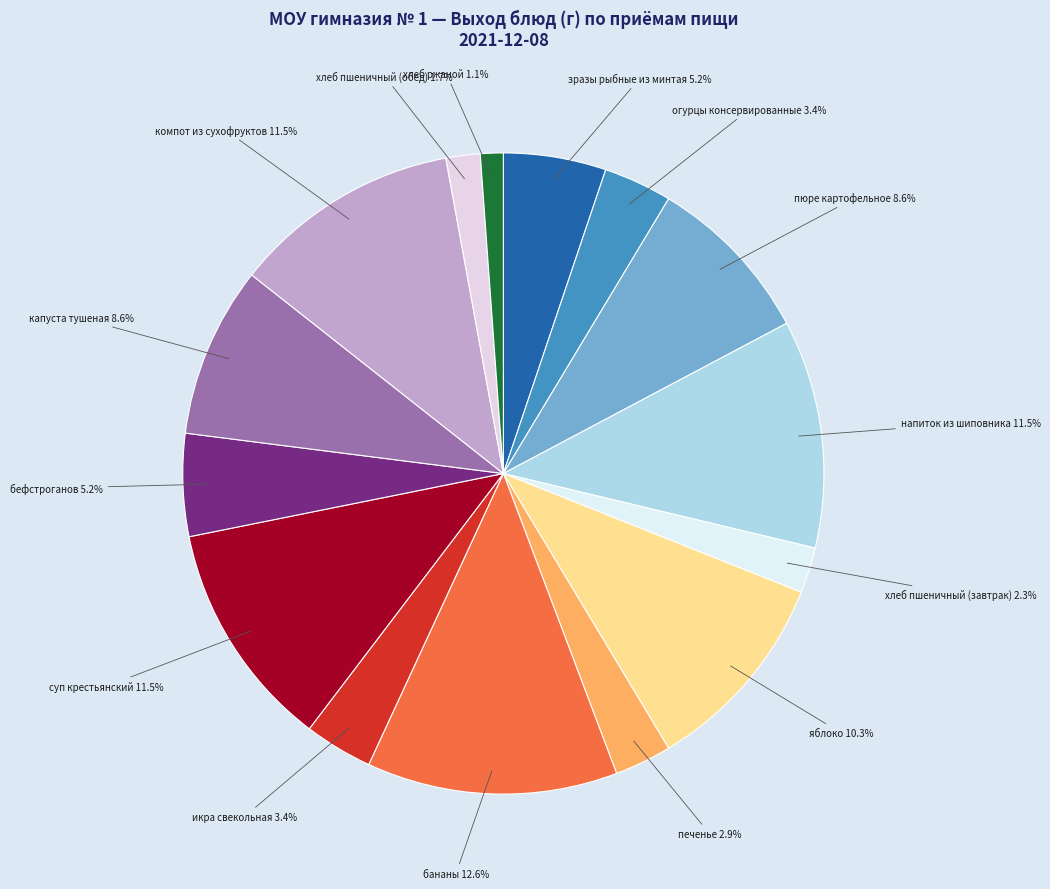

Combined, do печенье and хлеб пшеничный (обед) account for over 50%?

No